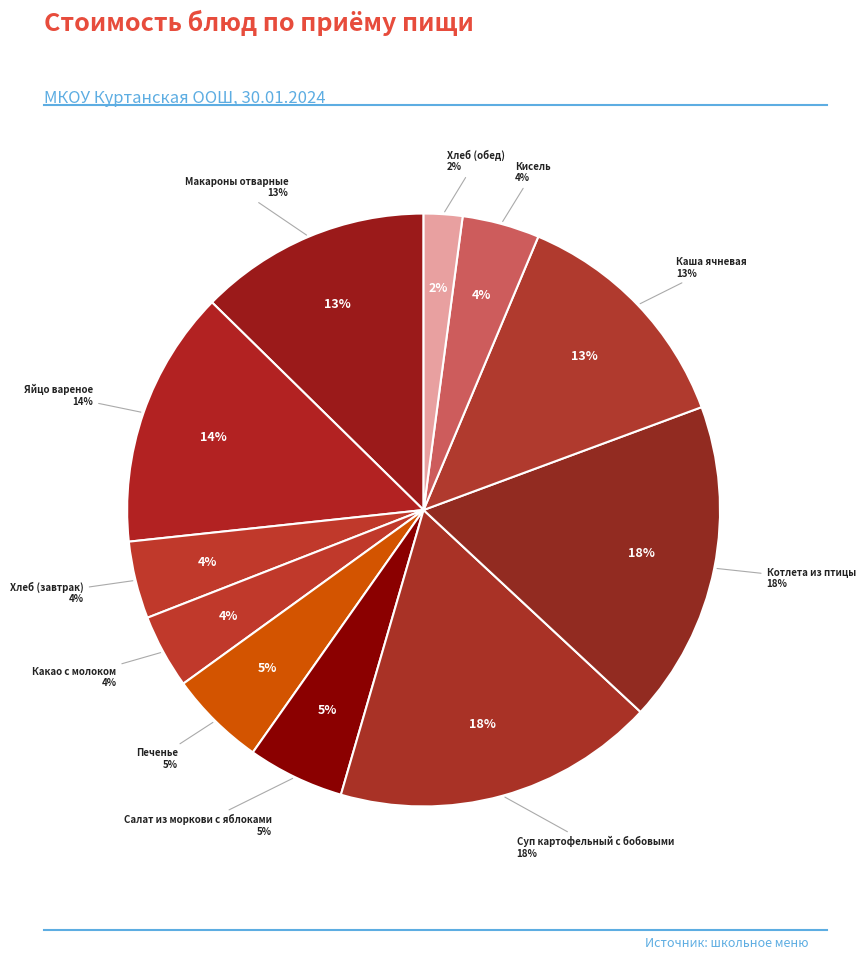

Which slice is the smallest?

Хлеб (обед)